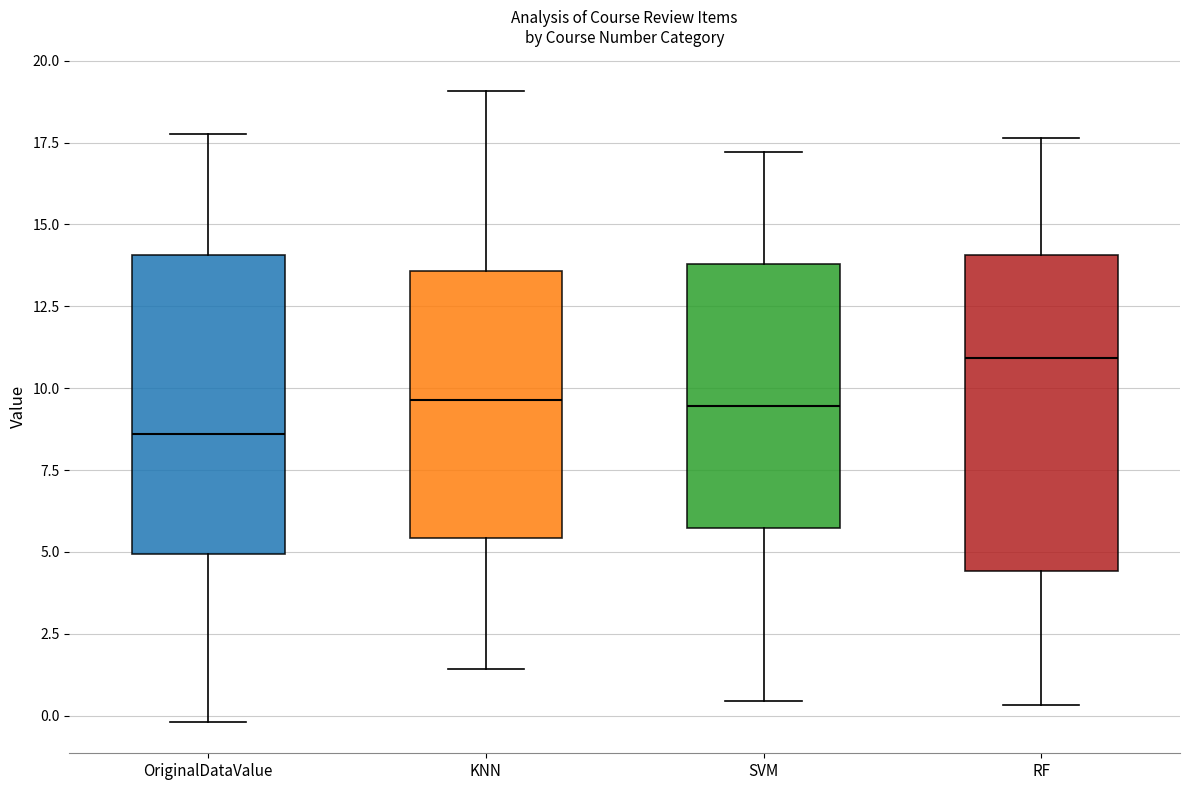

Where does the upper whisker of the box for KNN end on the y-axis? The values are not printed on the chart, so give them approximately, as read against the axis.

19.0